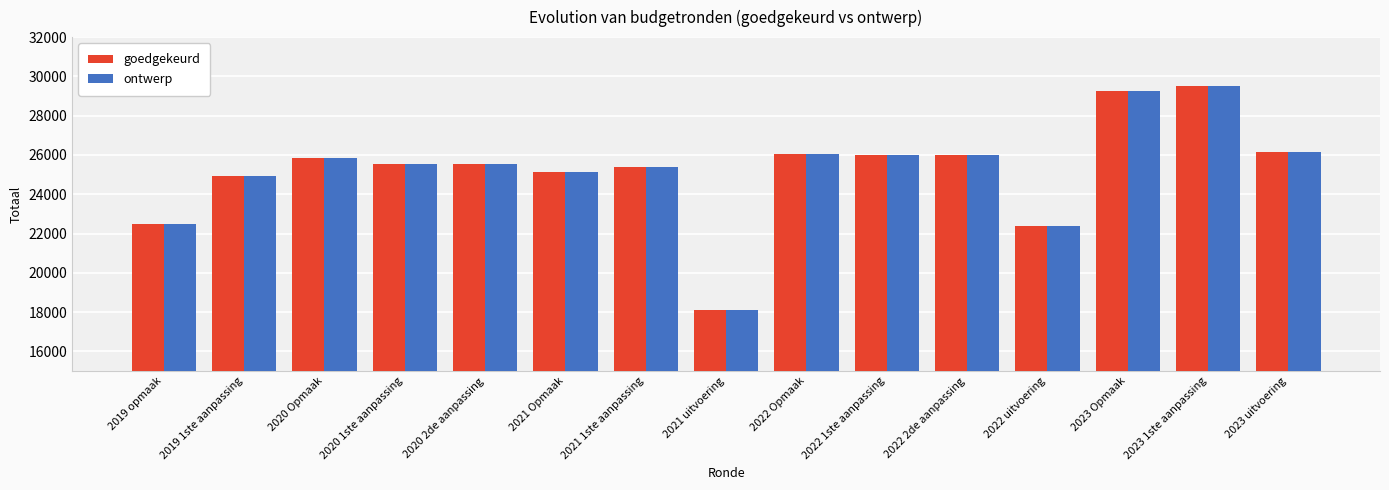

How many bars are there in each group?

2